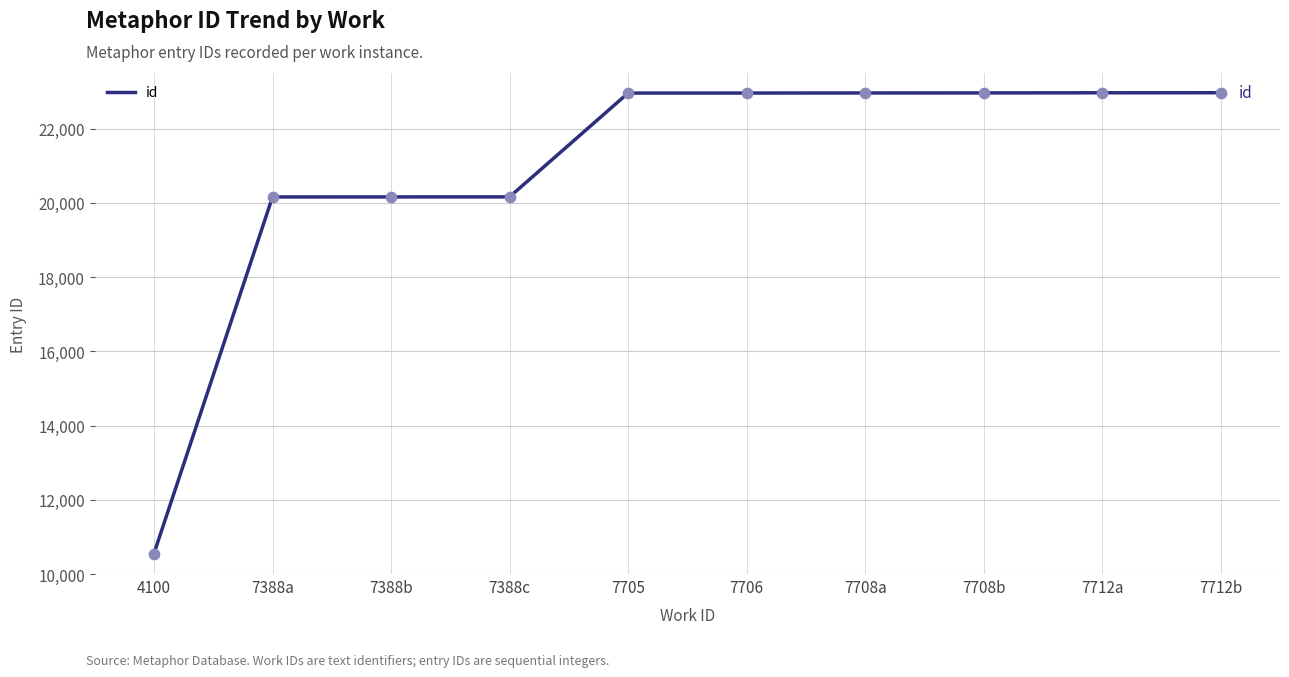

What is the change in value from 4100 to 7706?

+12407